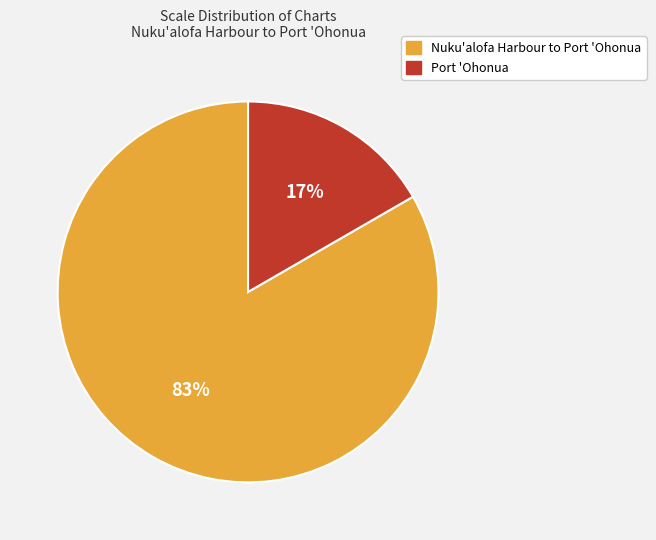

Rank the categories by value from highest to lowest.

Nuku'alofa Harbour to Port 'Ohonua, Port 'Ohonua